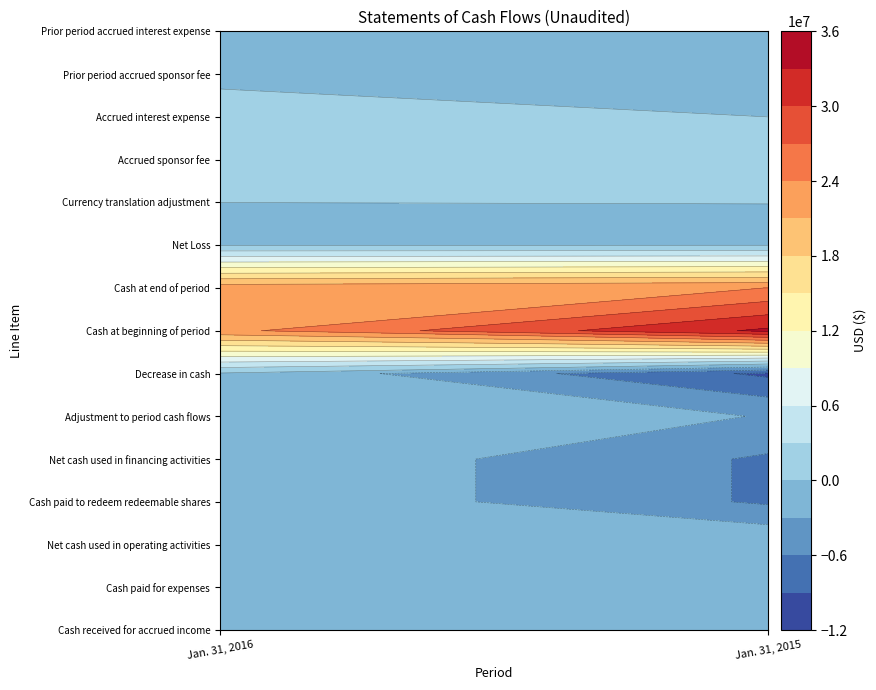

Rank the categories by Prior period accrued sponsor fee value from highest to lowest.

0, 1